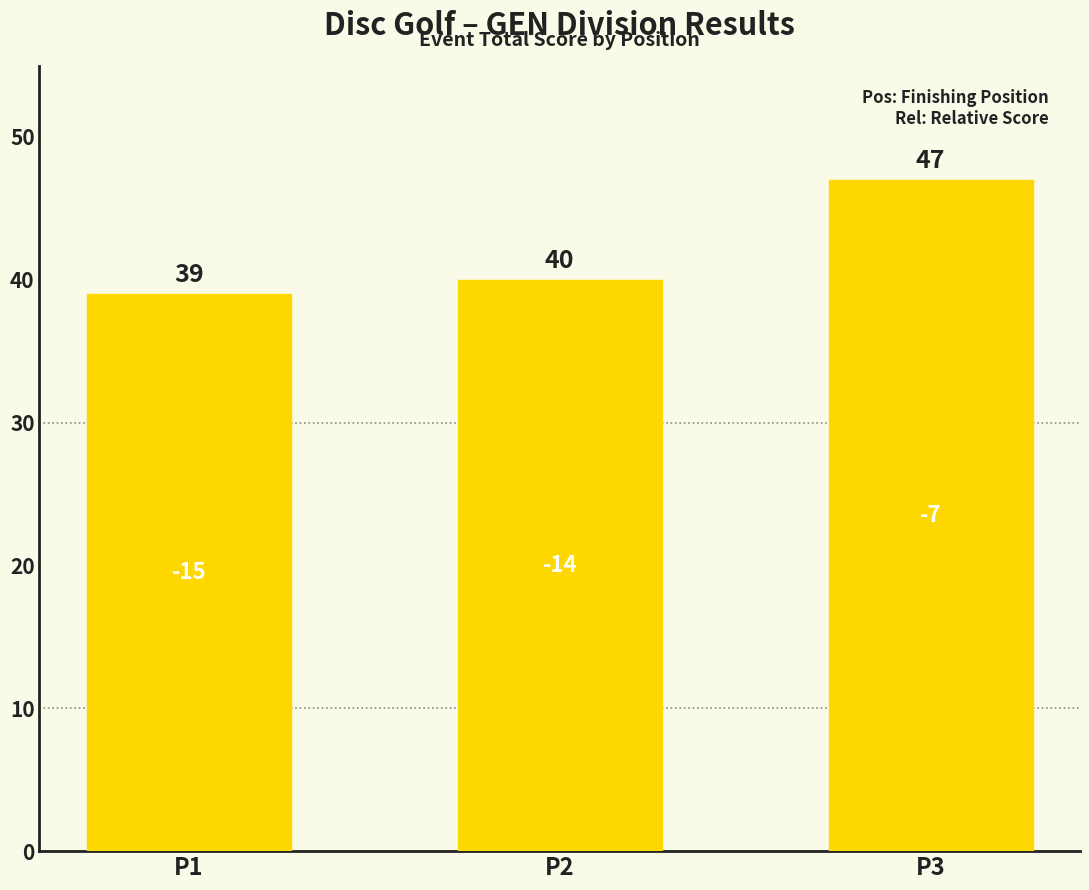

The value at P2 is 13. True or false?

False